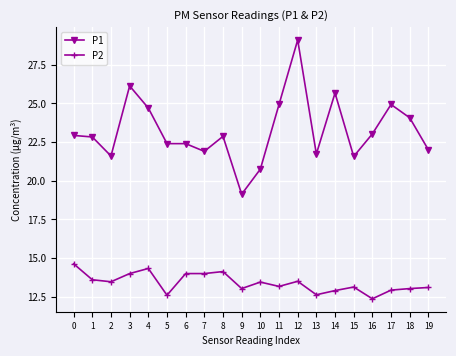

True or false: P1 has more than 1 points higher than both neighbors.

True